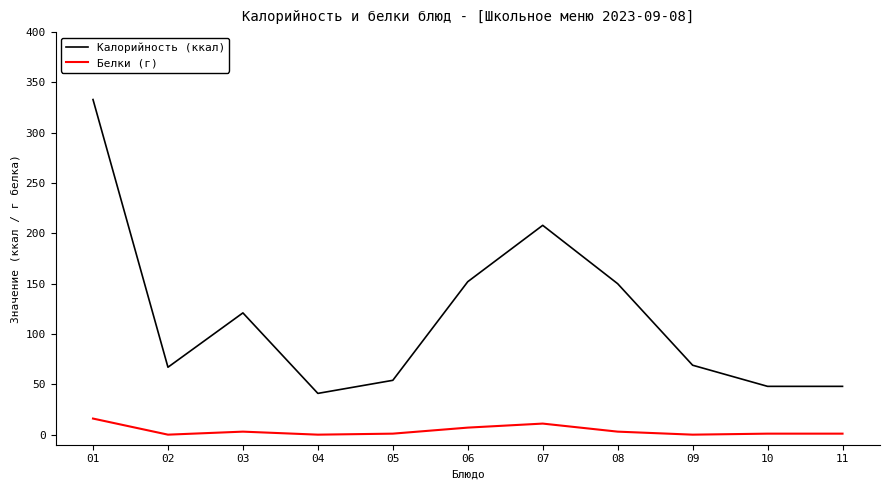

What is the difference between the maximum and minimum values in the Белки (г) series?

16